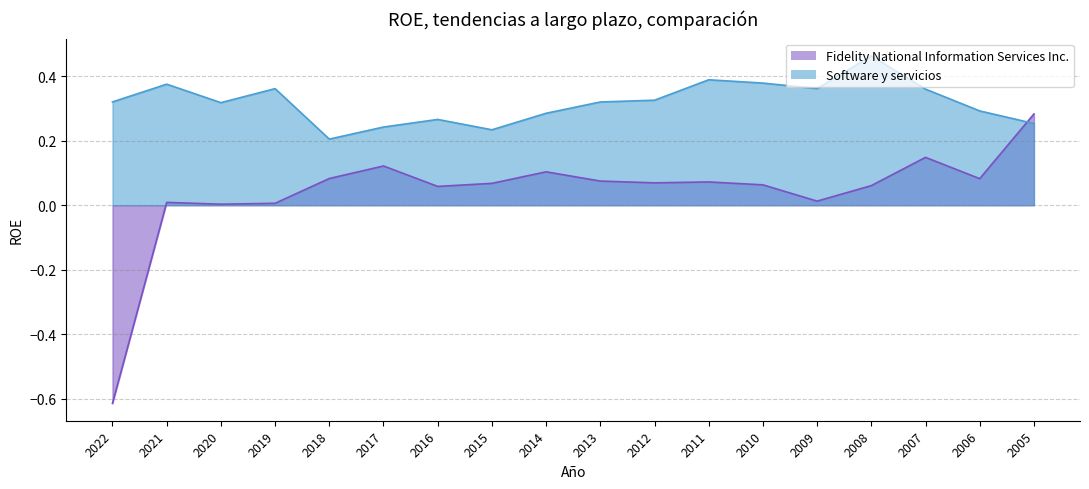

How many interior local peaks does the Software y servicios series have?

5